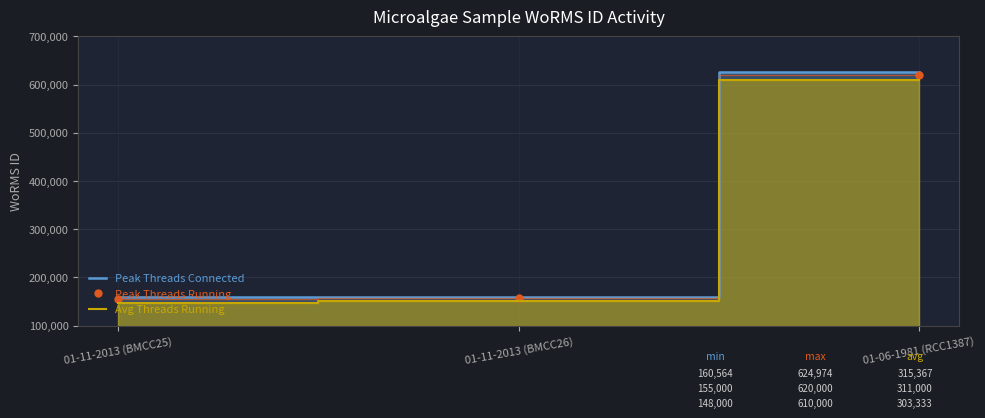

The Avg Threads Running series shows 148000 at 01-11-2013 (BMCC25). True or false?

True